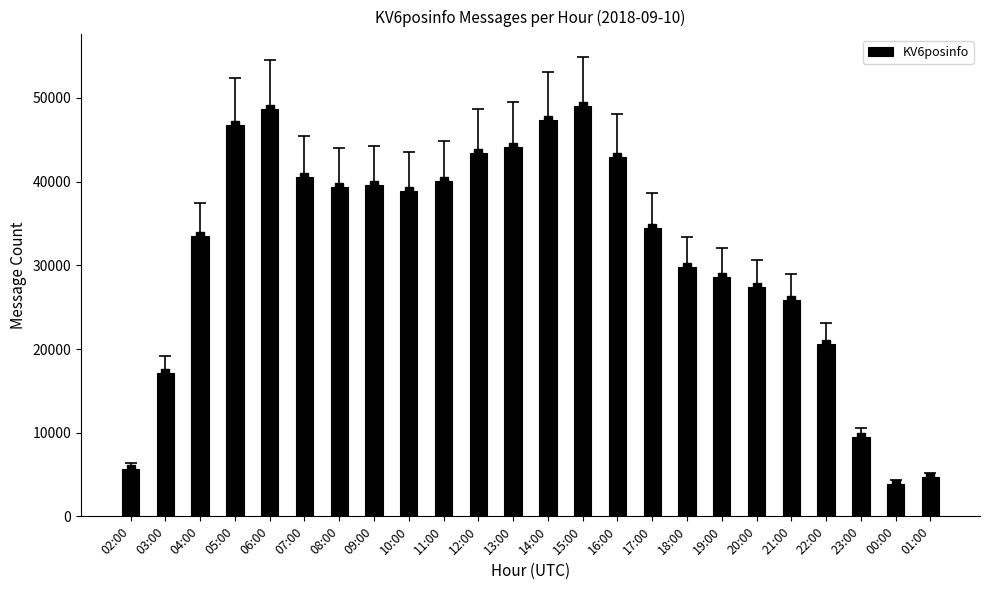

What is the sum of the values at 04:00 and 01:00?

38114